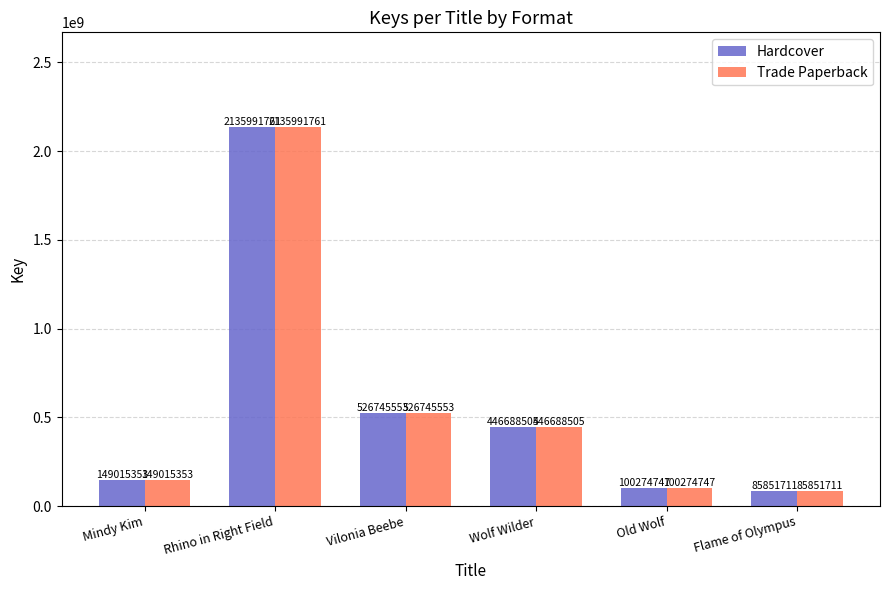

What is the total value across all series at Vilonia Beebe?

1053491106